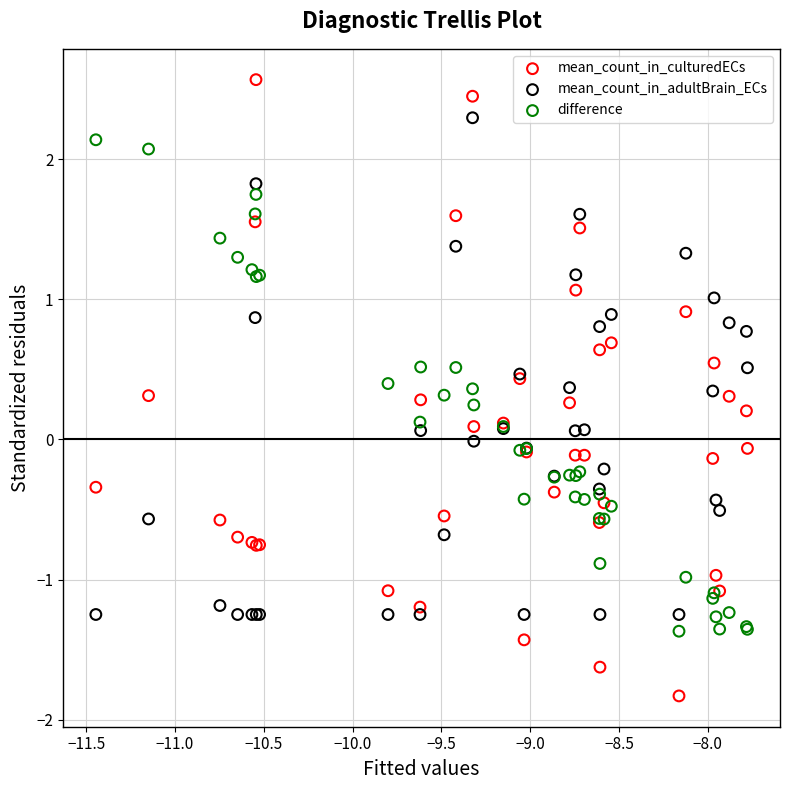

Which series has the widest spread of Y values?

mean_count_in_culturedECs